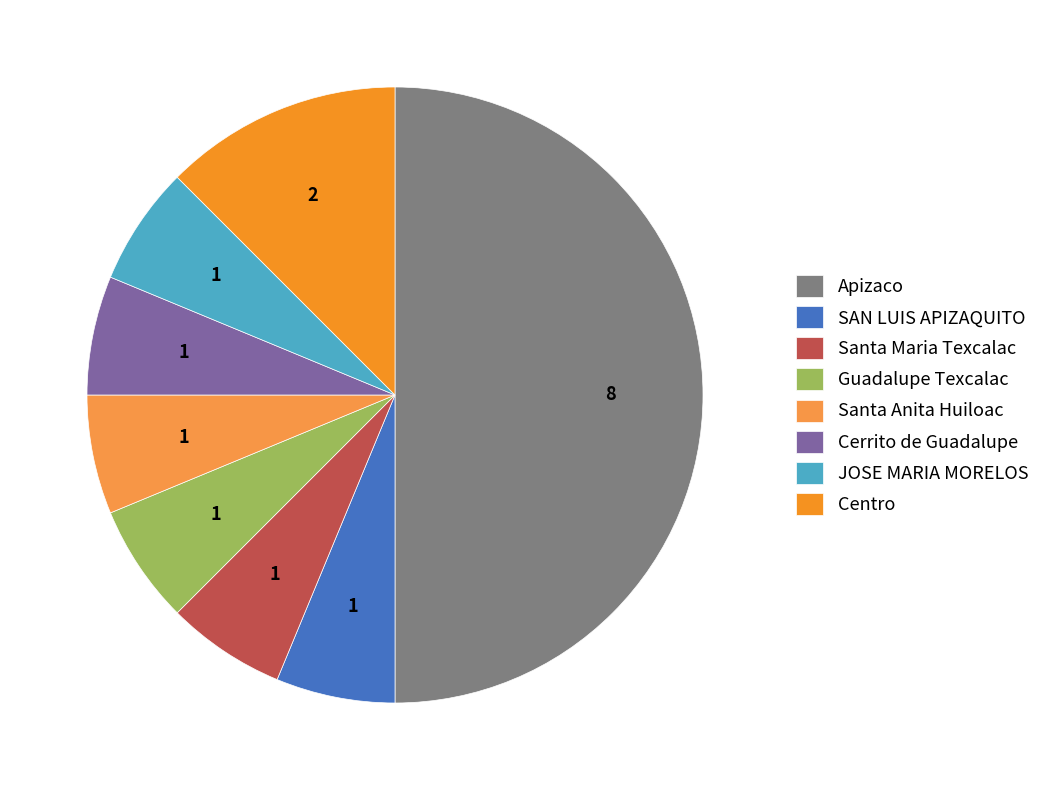

How many segments does this pie chart have?

8